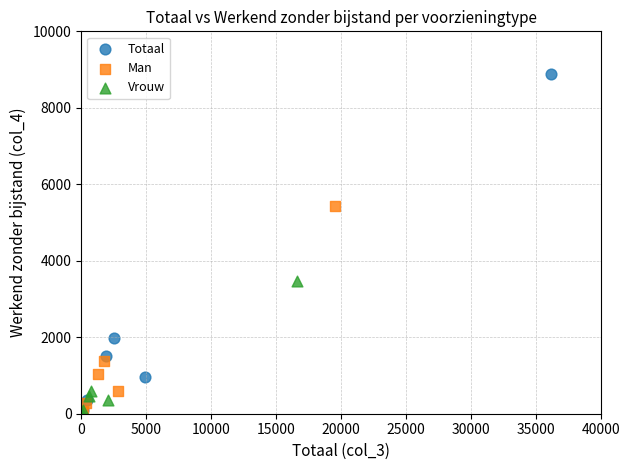

Which series has the largest Y range (max minus min)?

Totaal